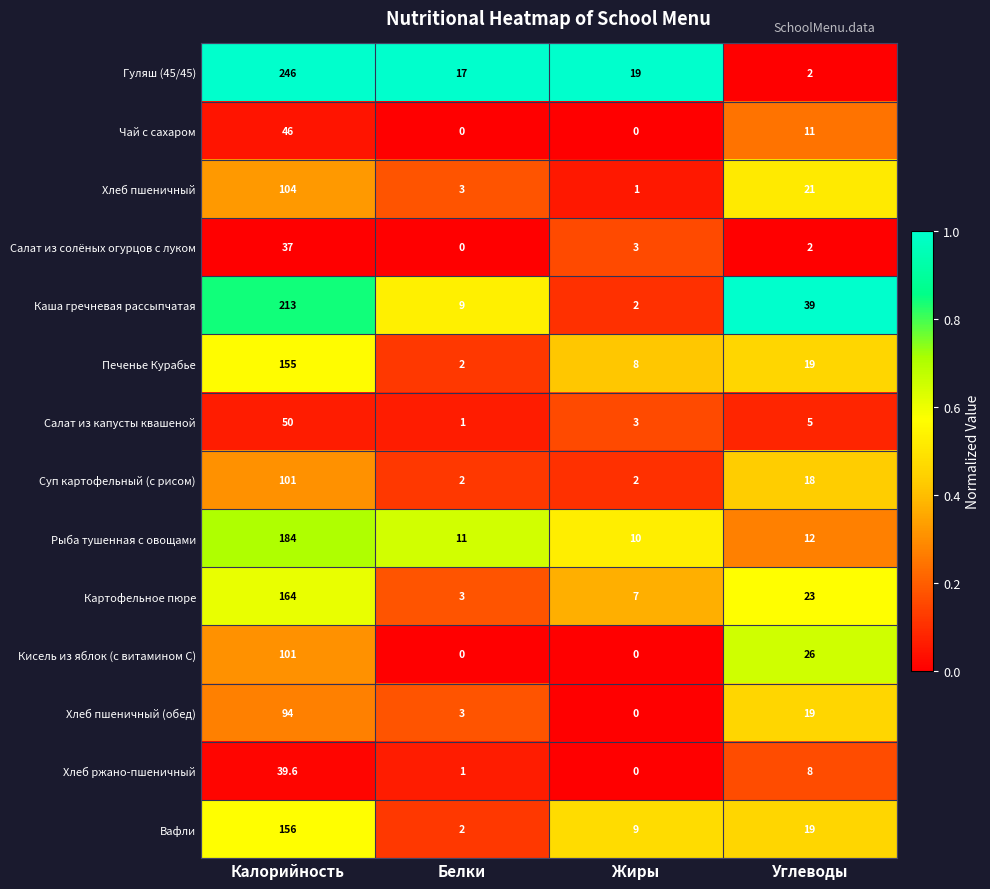

Between Калорийность and Жиры, which series saw the biggest shift?

Гуляш (45/45)